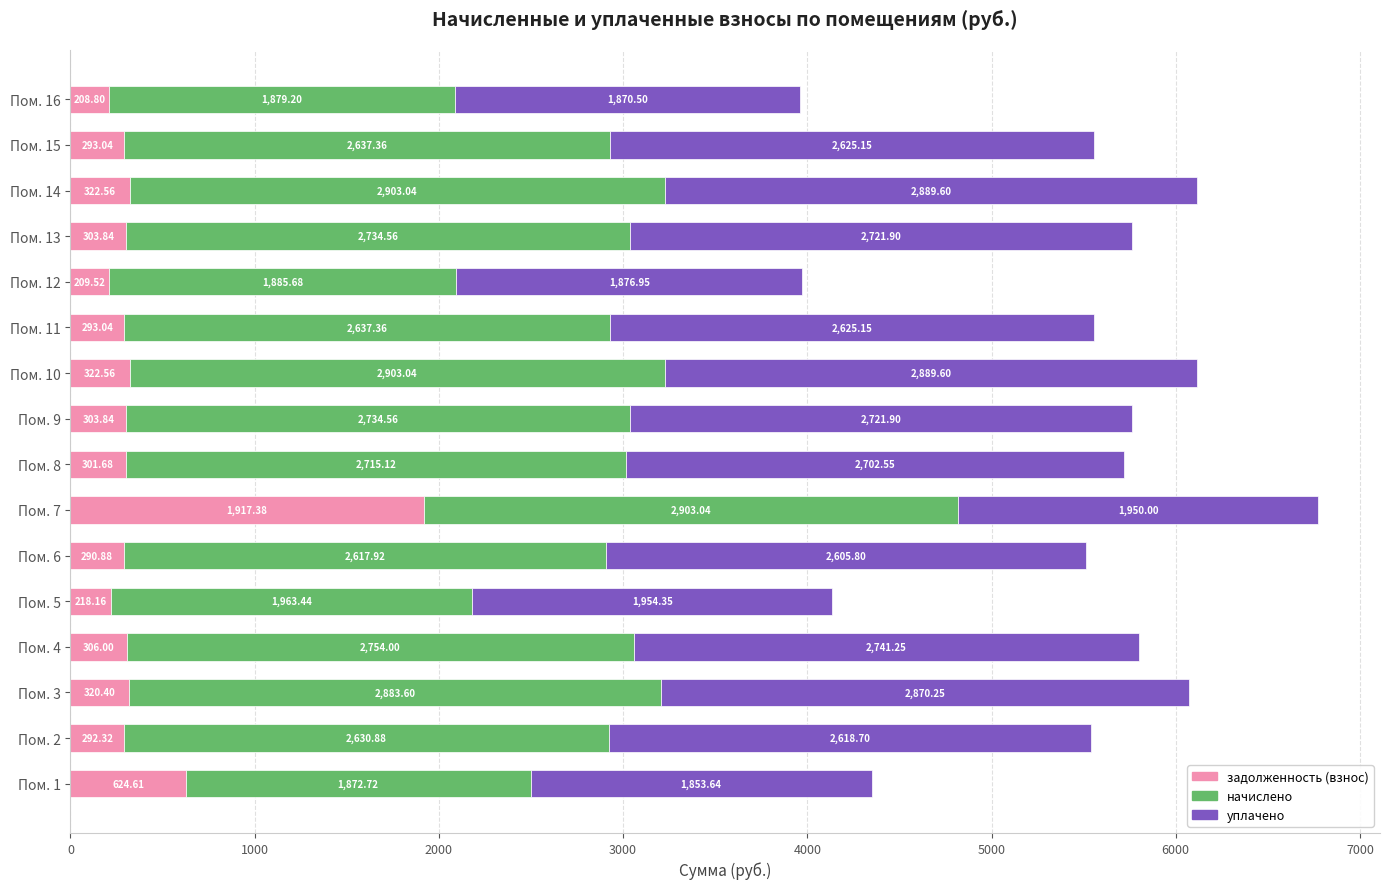

At which category is the sum across all series the highest?

Пом. 7